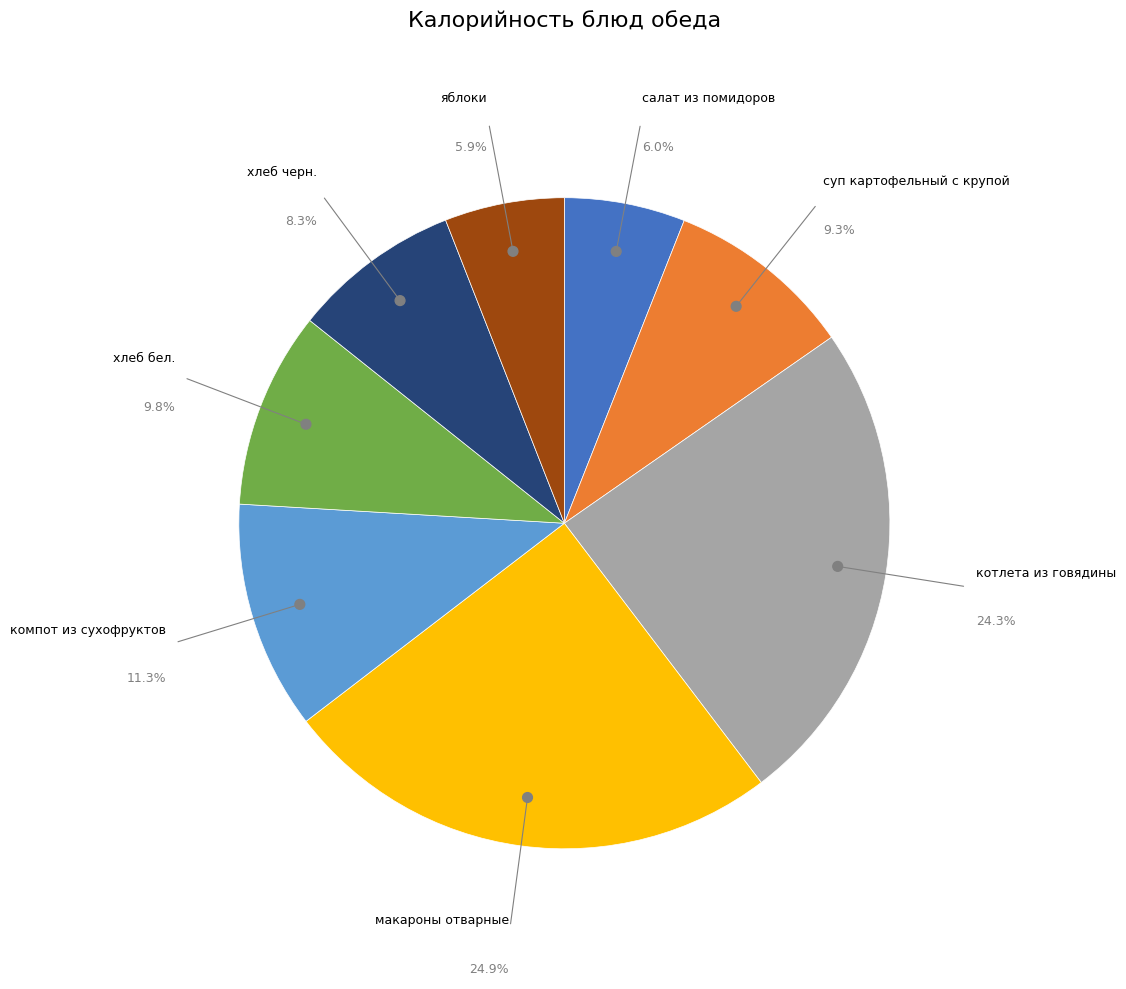

Is the sum of салат из помидоров and котлета из говядины greater than half?

No